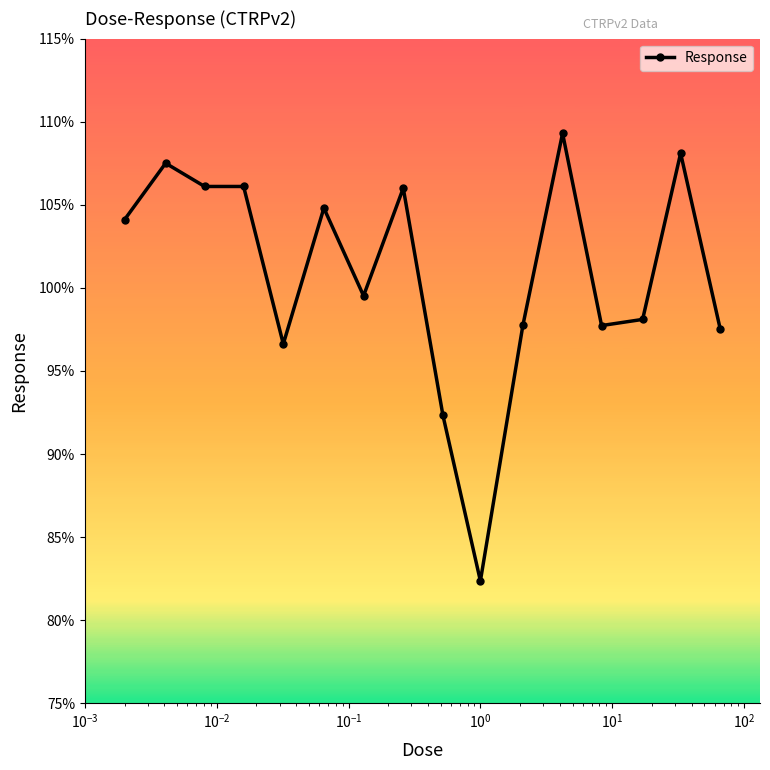

True or false: the data has more than 1 interior local peaks.

True